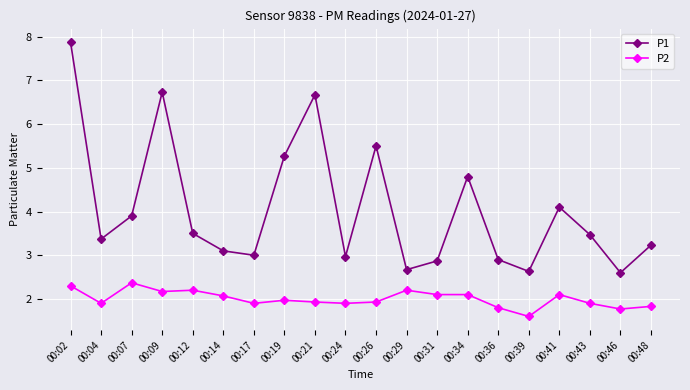

Rank the series by their average value, from highest to lowest.

P1, P2